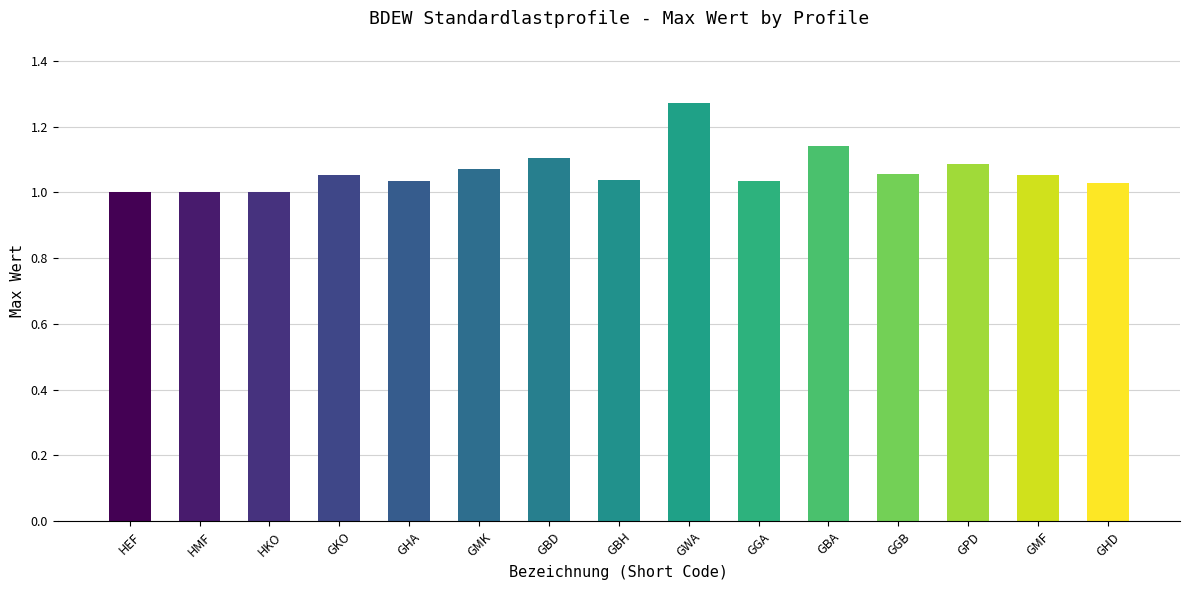

True or false: the data shows 1.9 at GMK.

False